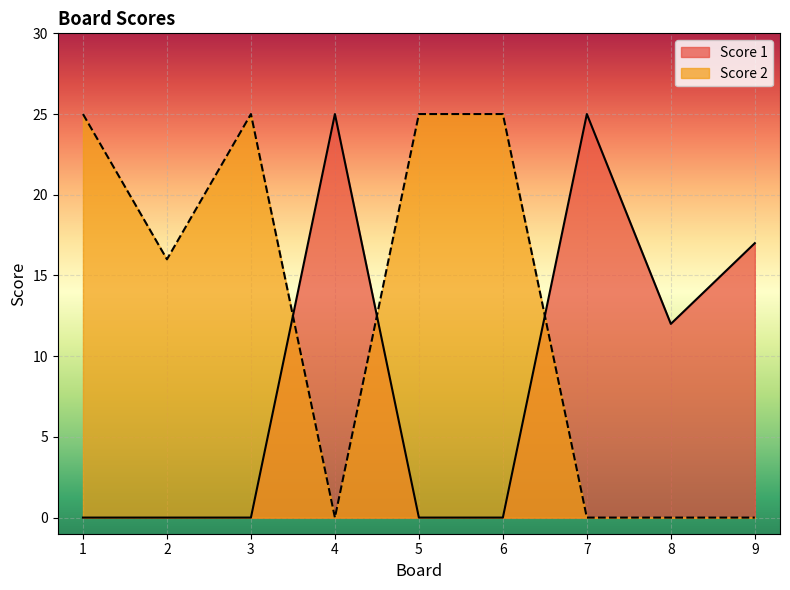

Count the Score 1 values in the range 0 to 17.

7